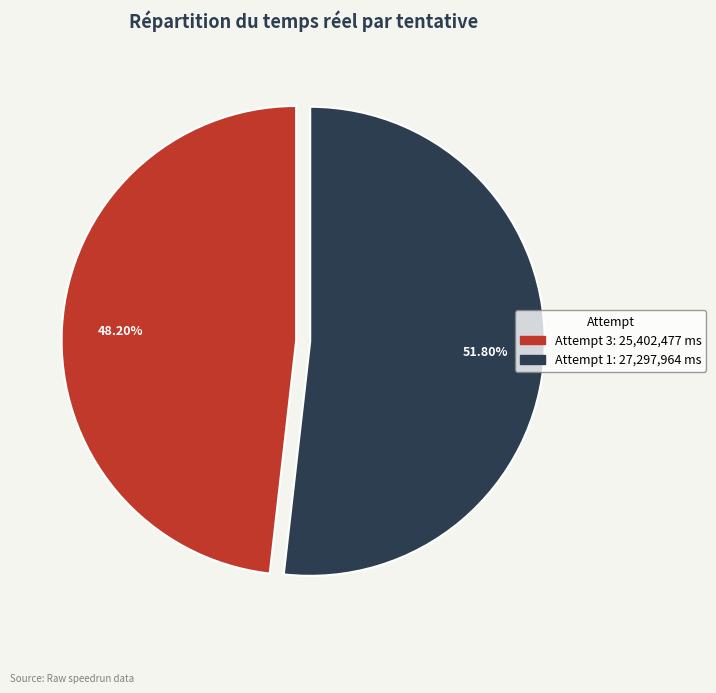

Is there any slice that represents more than half of the pie?

Yes